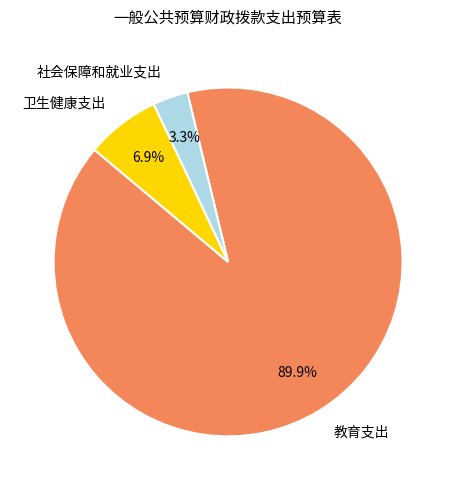

Does 教育支出 account for over 50% of the chart?

Yes